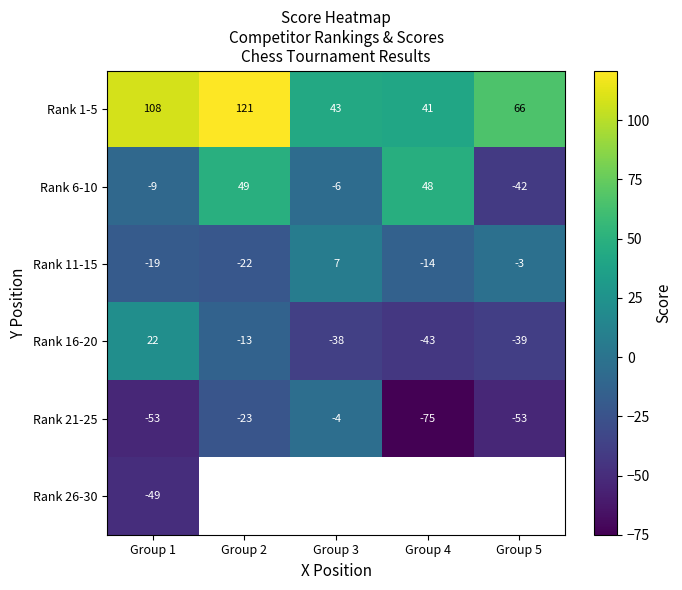

What is the difference between the highest and lowest values at Group 1?

161